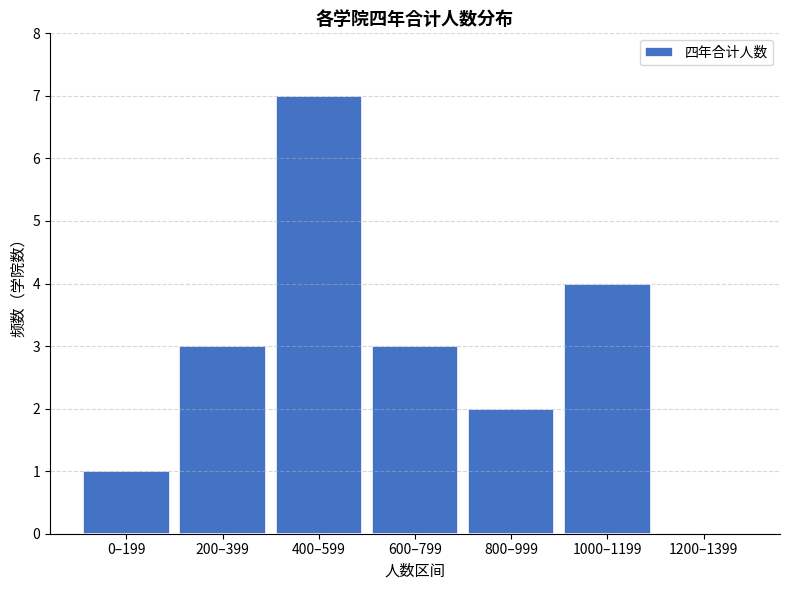

Reading left to right, list all the values displayed in this chart.

0–199=1	200–399=3	400–599=7	600–799=3	800–999=2	1000–1199=4	1200–1399=0